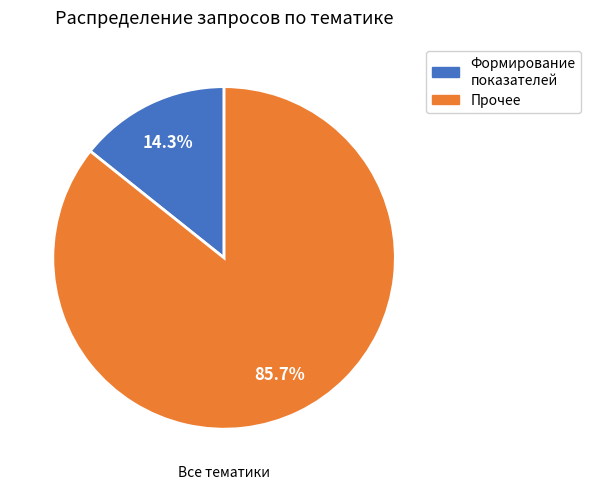

Is there a majority slice in this chart?

Yes